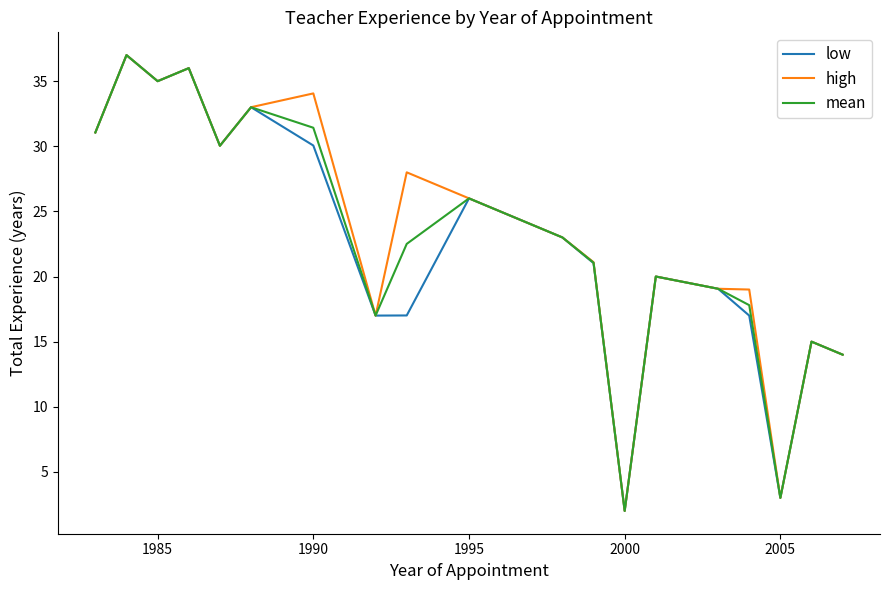

What is the greatest value displayed?

37.0